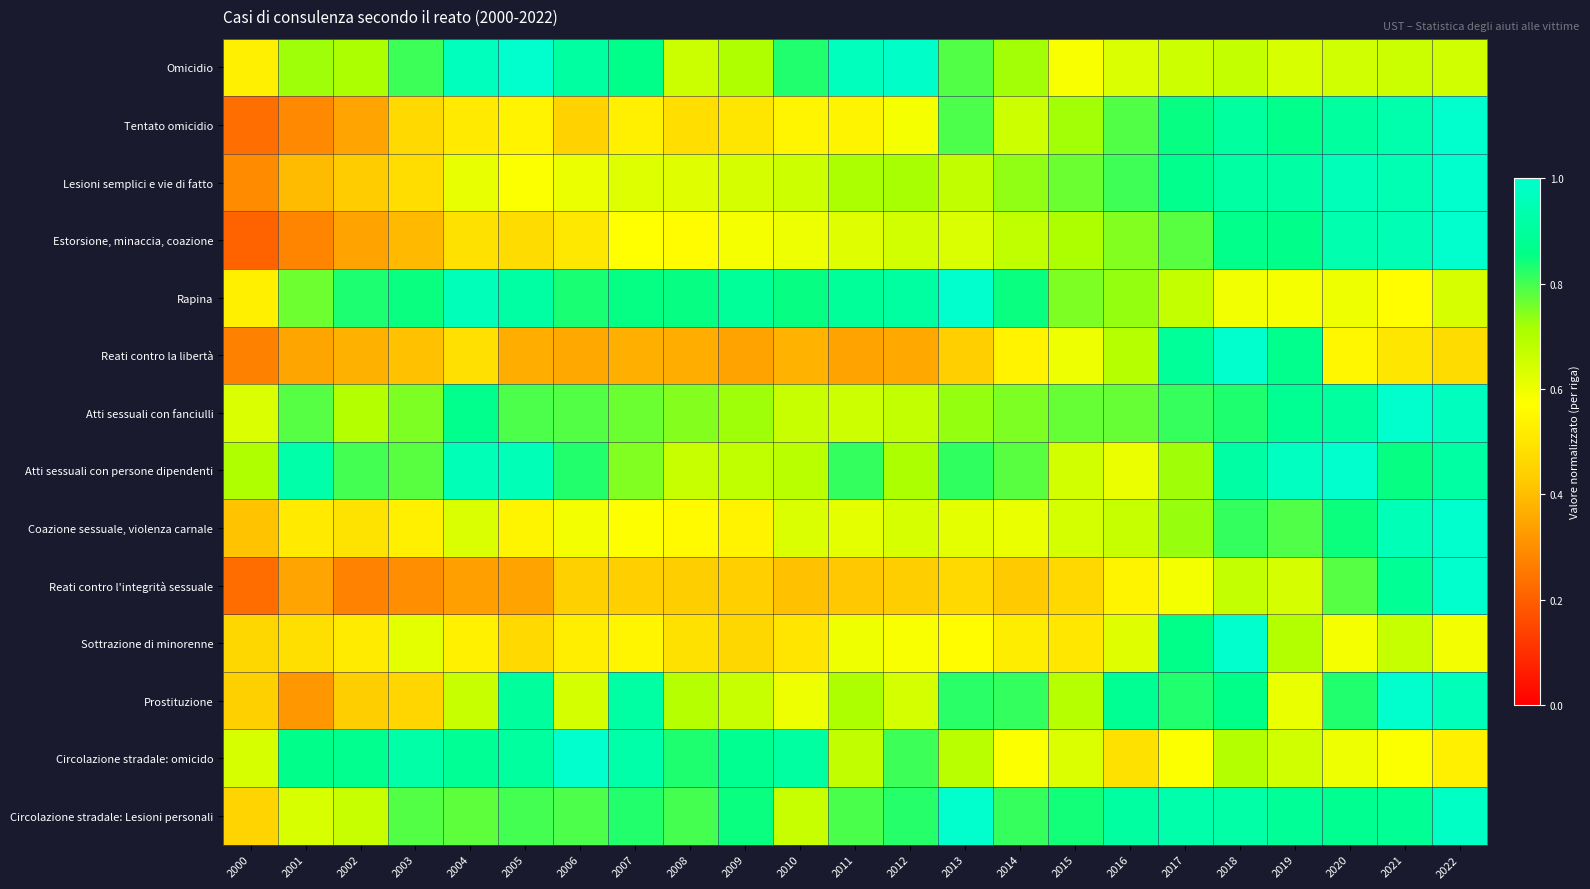

What is the greatest value displayed?

1.0